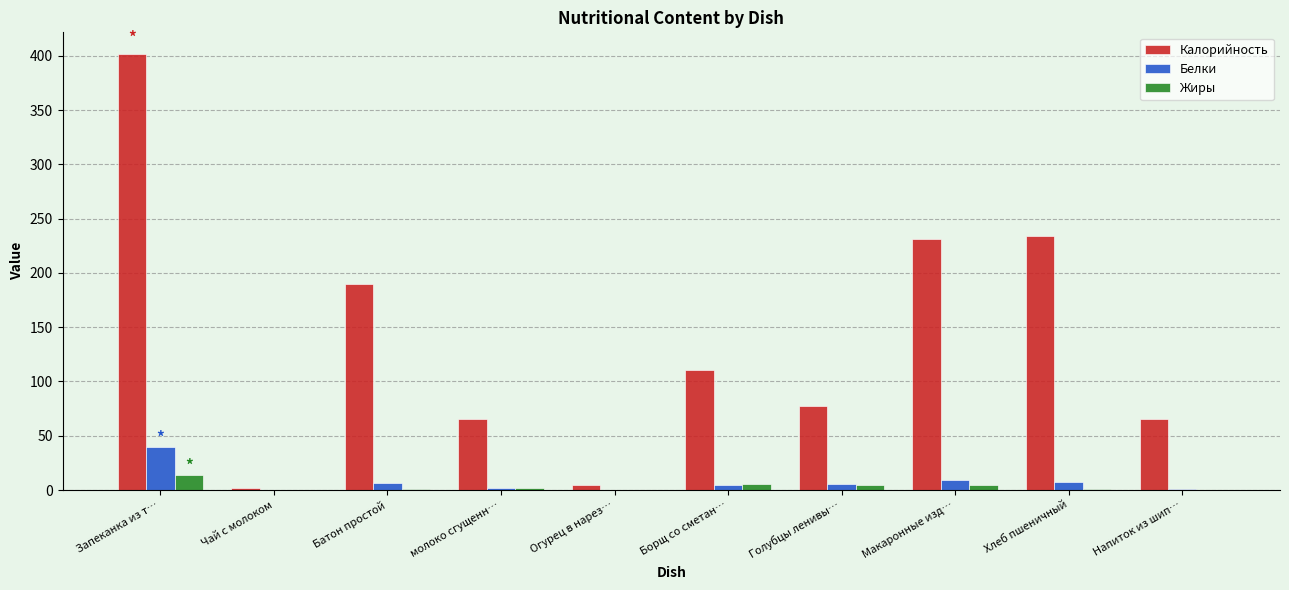

True or false: Белки has a value of 7.6 at Хлеб пшеничный.

True